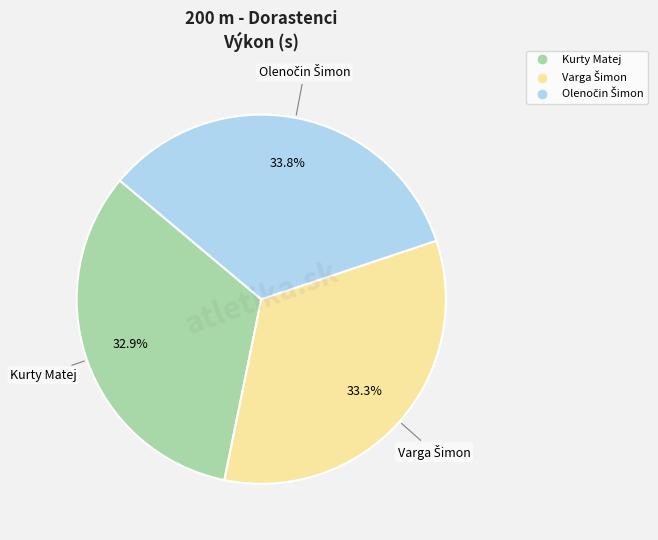

Is there a majority slice in this chart?

No